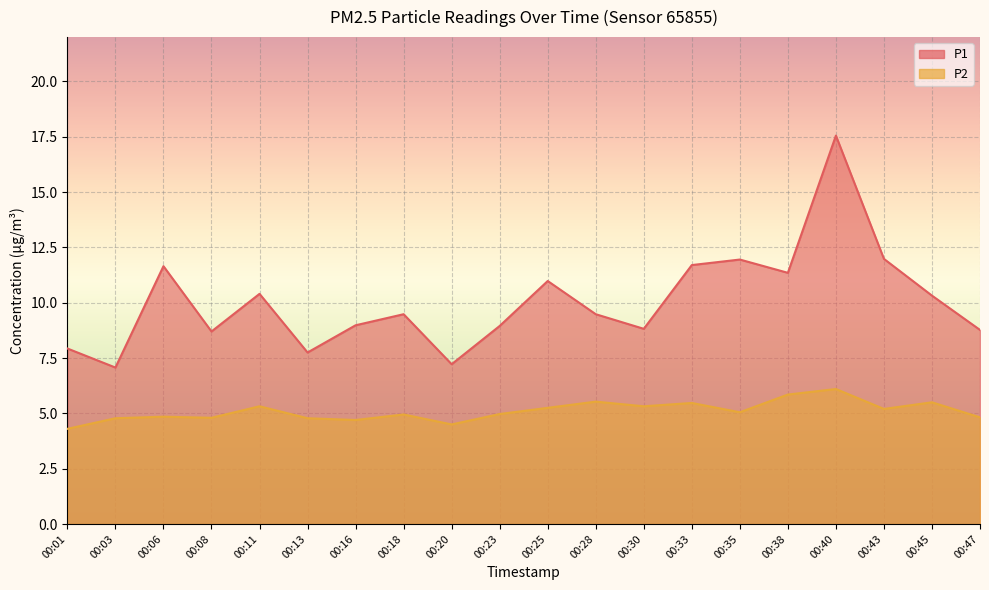

Reading right to left, extract all data points from this chart.

P1: 8.8	10.3	12.0	17.6	11.3	11.9	11.7	8.8	9.5	11.0	8.9	7.2	9.5	9.0	7.8	10.4	8.7	11.7	7.1	7.9
P2: 4.8	5.5	5.2	6.1	5.8	5.0	5.5	5.3	5.5	5.2	5.0	4.5	5.0	4.7	4.8	5.3	4.8	4.8	4.8	4.3